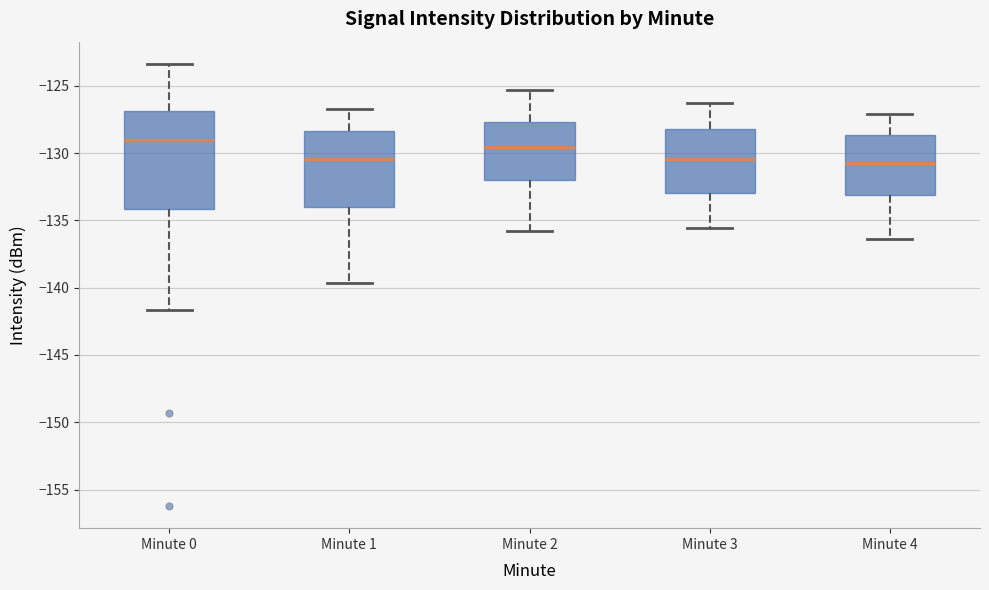

Where does the lower whisker of the box for Minute 1 end on the y-axis? The values are not printed on the chart, so give them approximately, as read against the axis.

-139.5